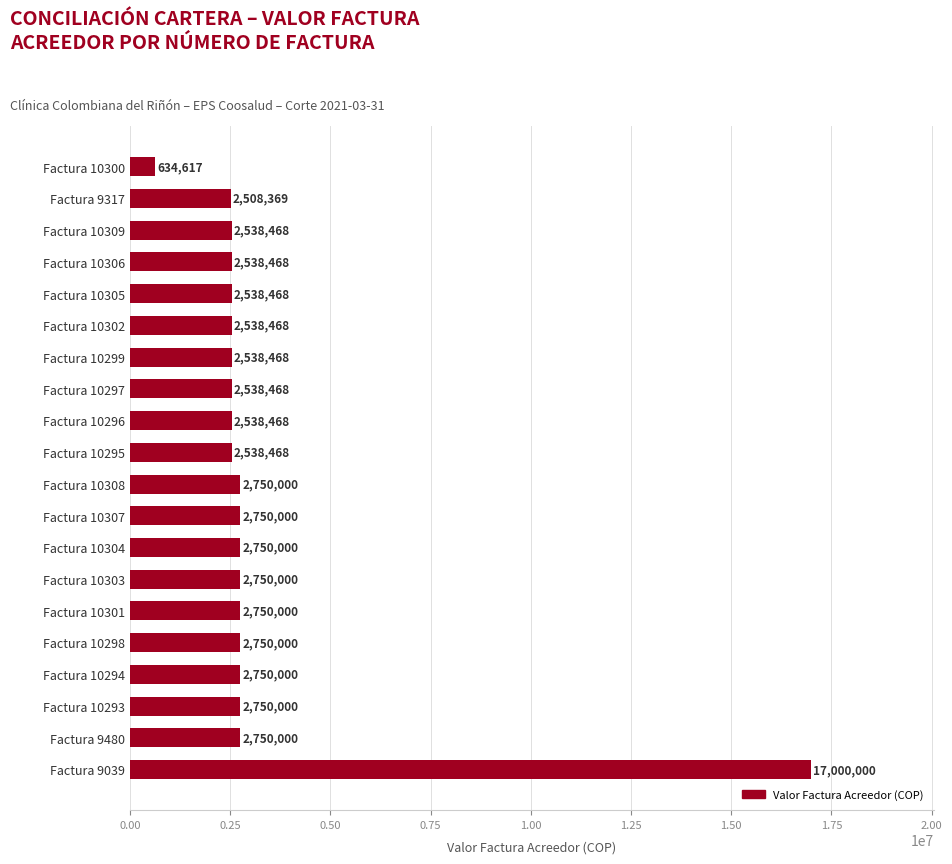

True or false: the data shows 4375333 at Factura 10307.

False